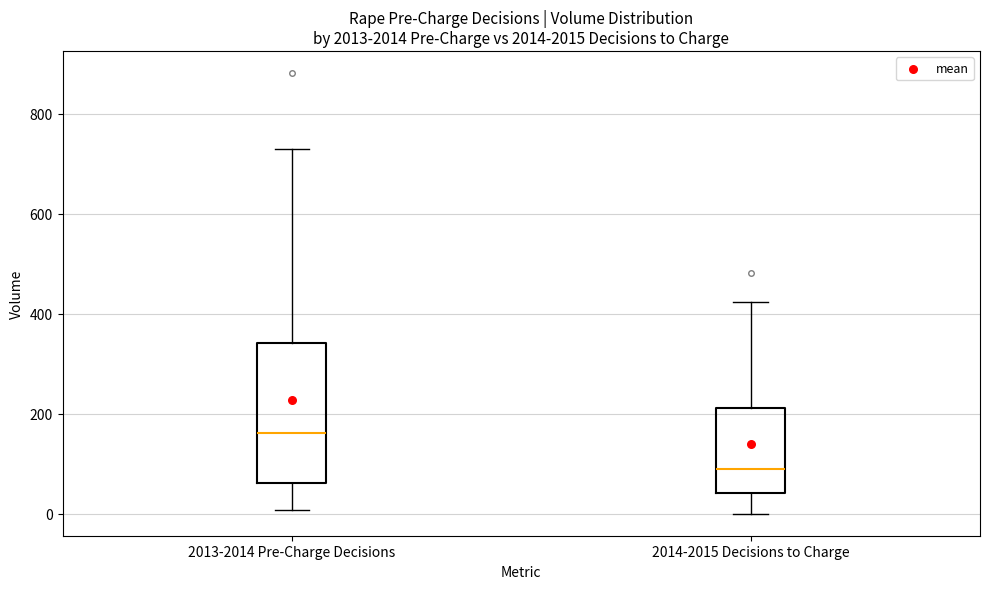

Comparing the boxes themselves (not the whiskers), which one is the tallest?

2013-2014 Pre-Charge Decisions